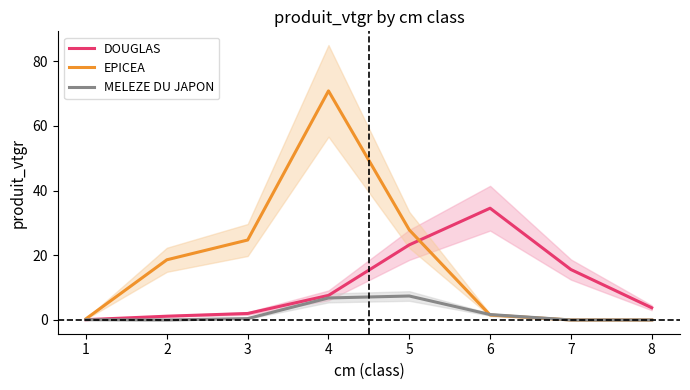

Which series ends up on top after the final intersection of EPICEA and DOUGLAS?

DOUGLAS